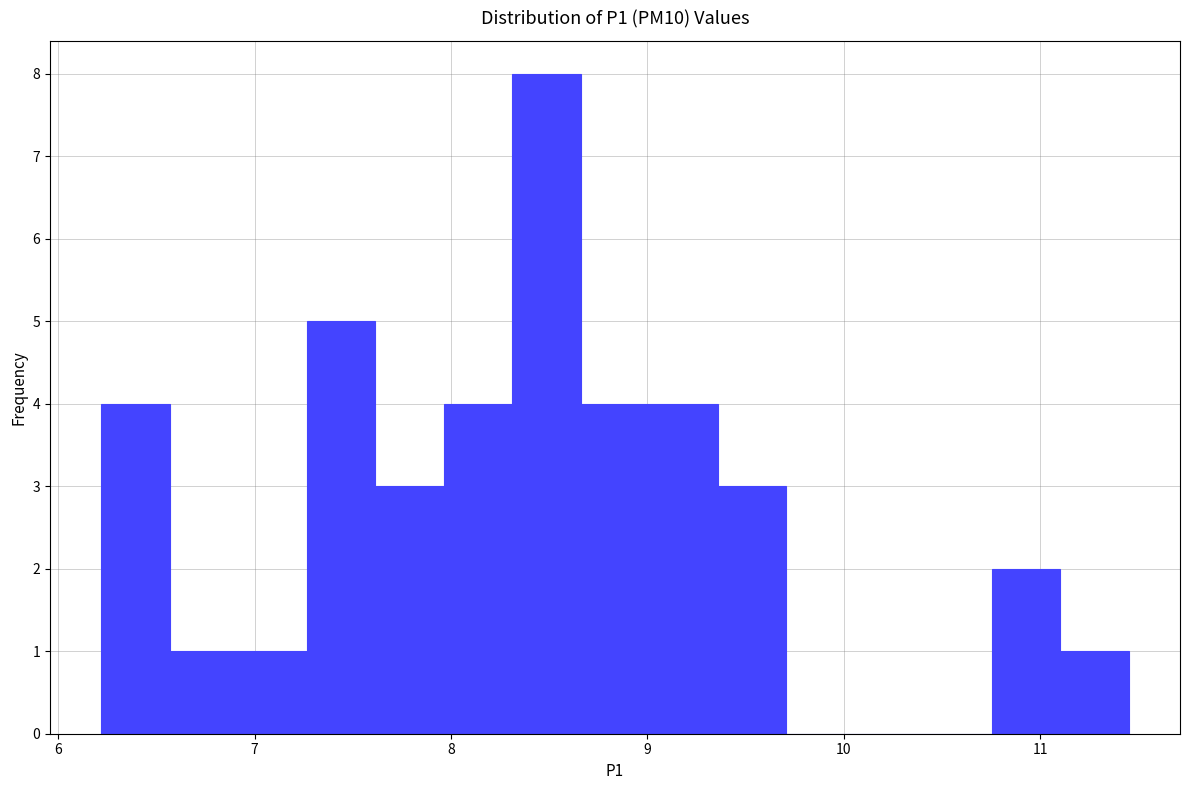

Around what value on the x-axis is the tallest bar? Give the approximate position of its centre, as read against the axis.

8.5